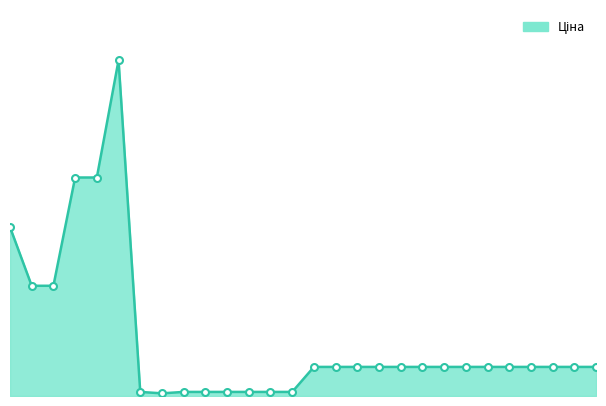

What is the average value?

12072.0